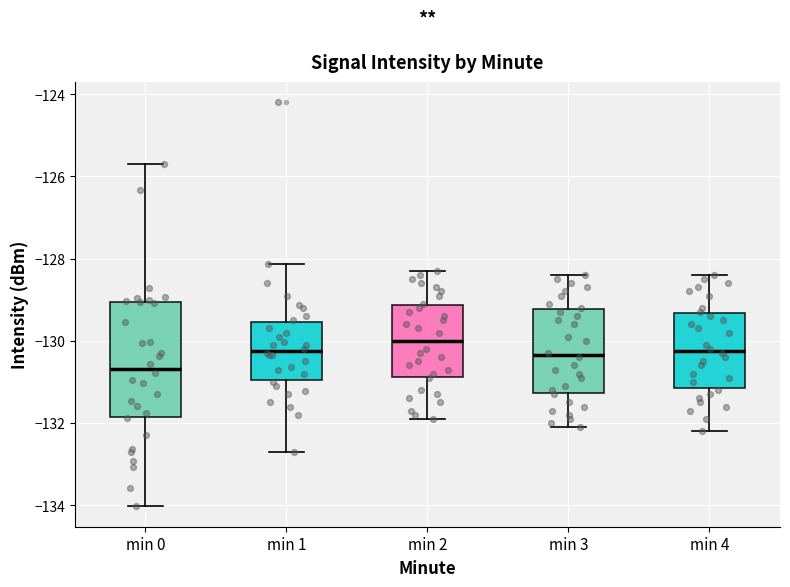

Reading left to right, transcribe this box plot: for each box, give where its median line is, the range the box spans, and where its two whiskers end, as read against the y-axis. The values are not printed on the chart, so give them approximately, as read against the axis.

min 0: median -130.6, box -131.8 to -129.0, whiskers -134.0 to -125.8
min 1: median -130.2, box -131.0 to -129.6, whiskers -132.8 to -128.2
min 2: median -130.0, box -130.8 to -129.2, whiskers -131.8 to -128.2
min 3: median -130.4, box -131.2 to -129.2, whiskers -132.0 to -128.4
min 4: median -130.2, box -131.2 to -129.4, whiskers -132.2 to -128.4